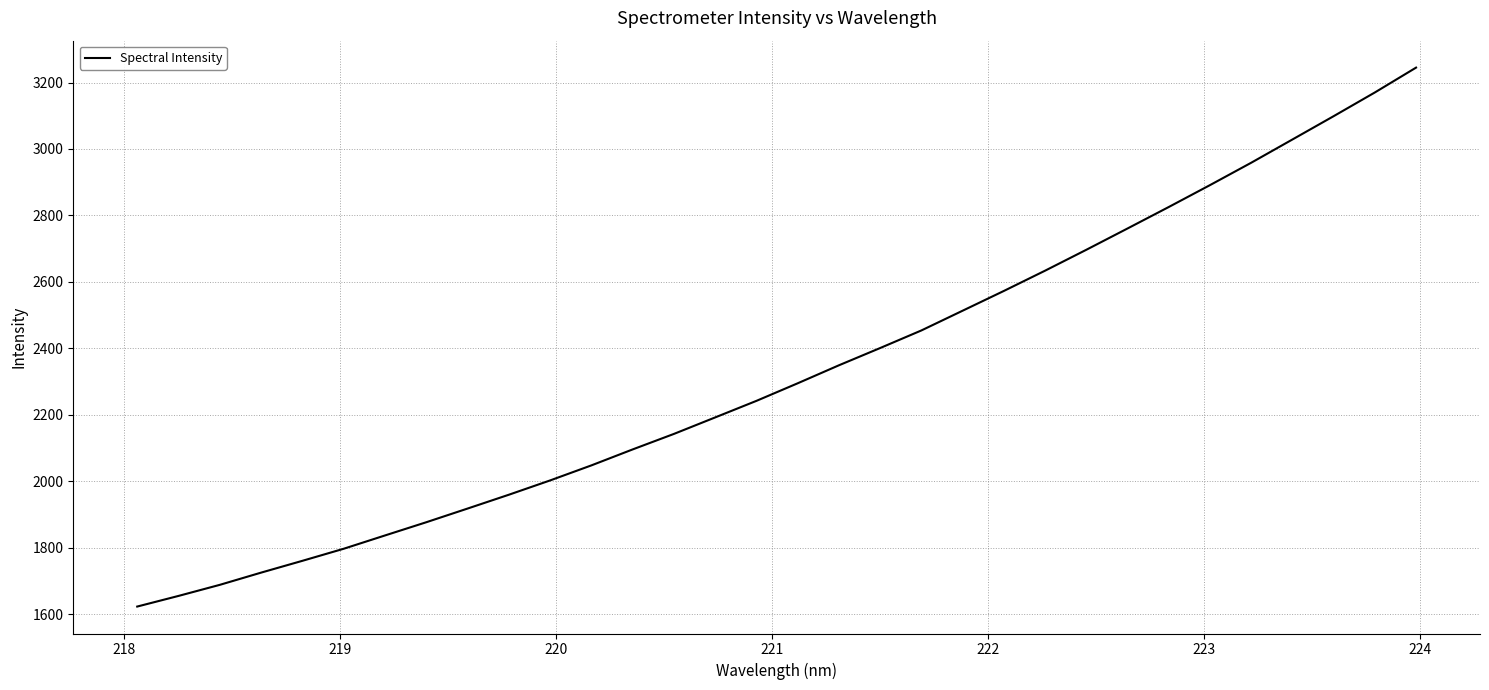

What is the difference between the maximum and minimum values?

1621.6